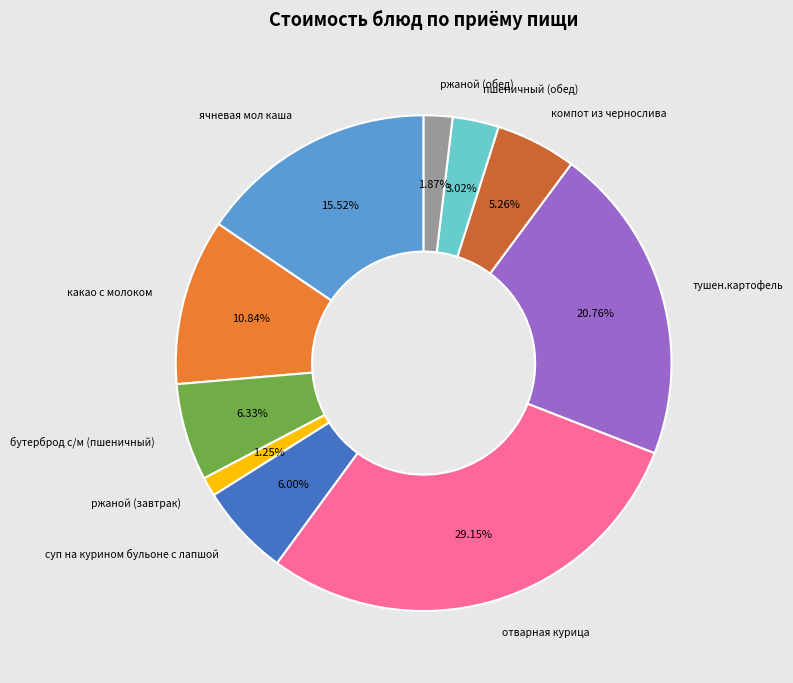

Approximately how many times larger is the value at отварная курица compared to компот из чернослива?

5.5